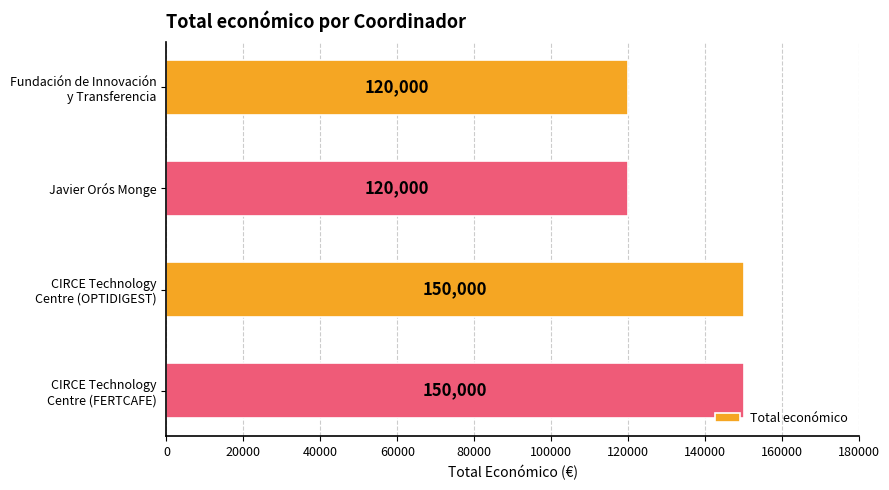

What is the smallest value displayed?

120000